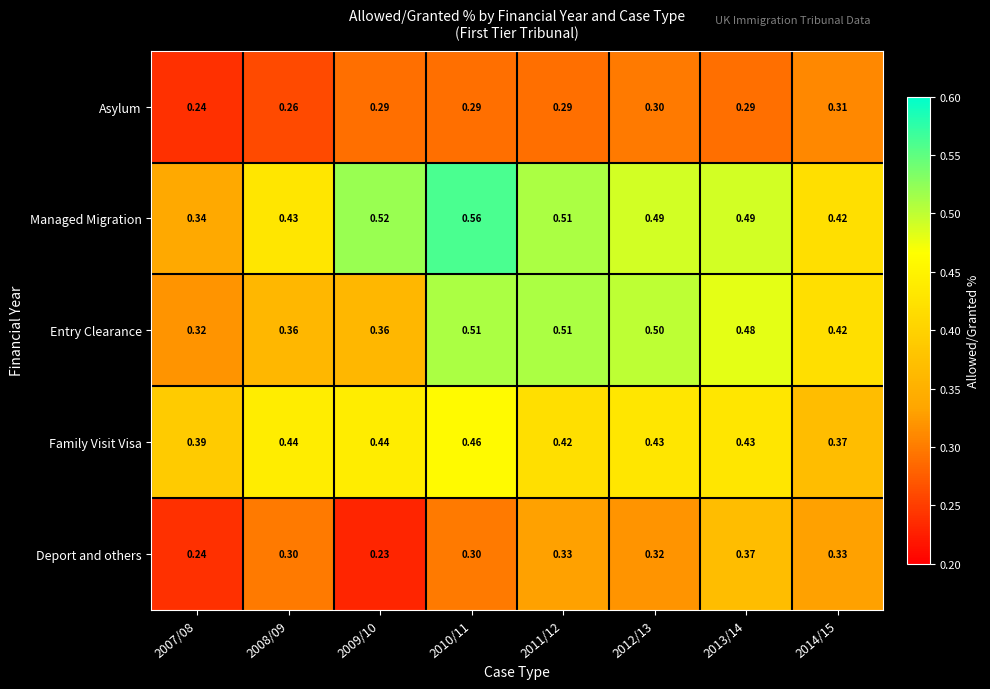

Which series has the largest total across all categories?

Managed Migration